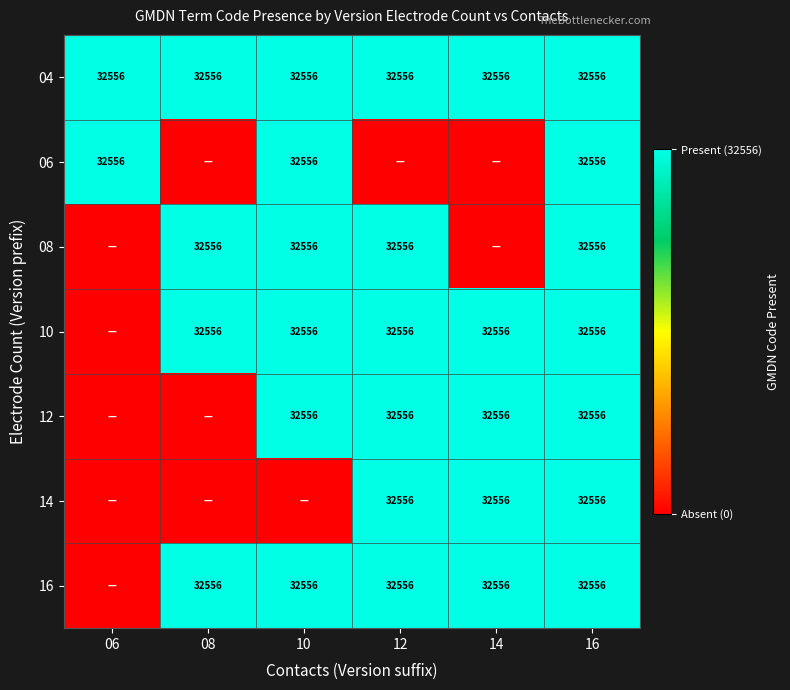

How many data points does each series have?

6